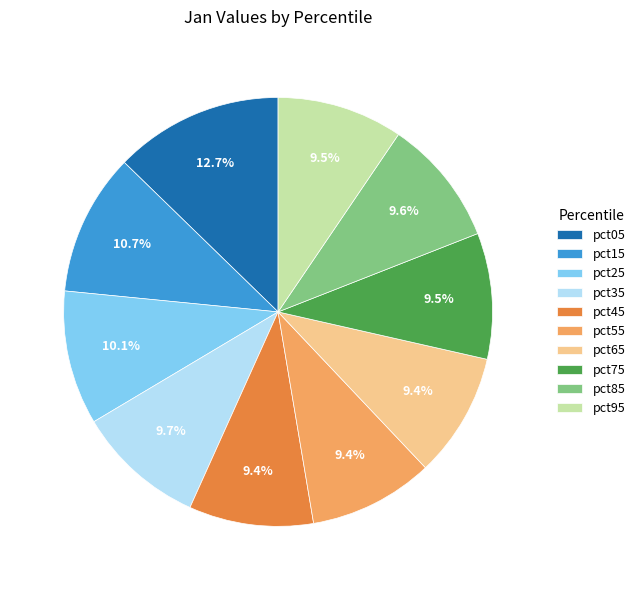

What is the largest slice in the pie chart?

pct05